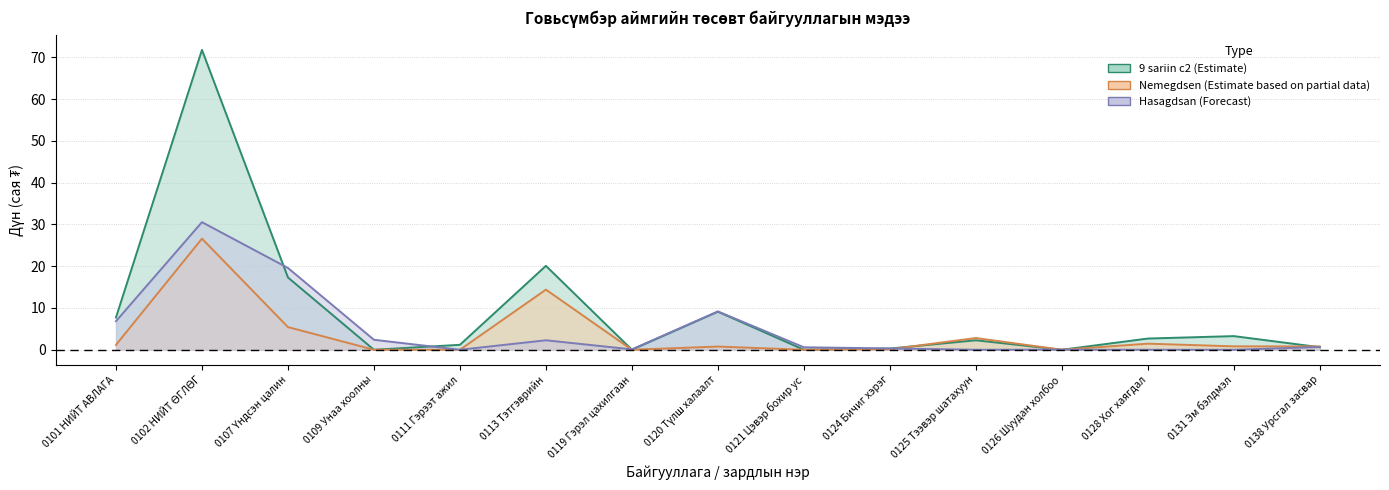

At how many categories does at least one series exceed 16?

3